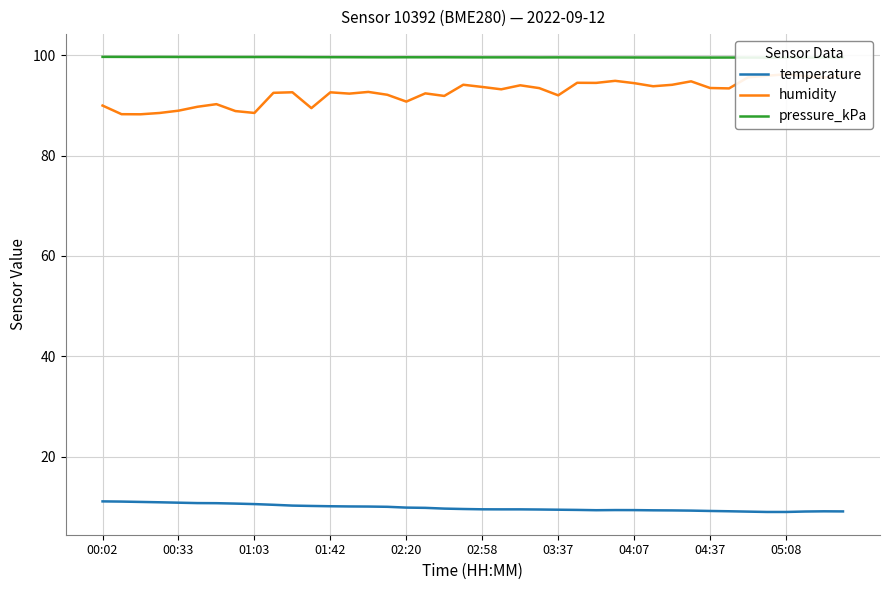

True or false: temperature has a value of 10.8 at 00:33.

True